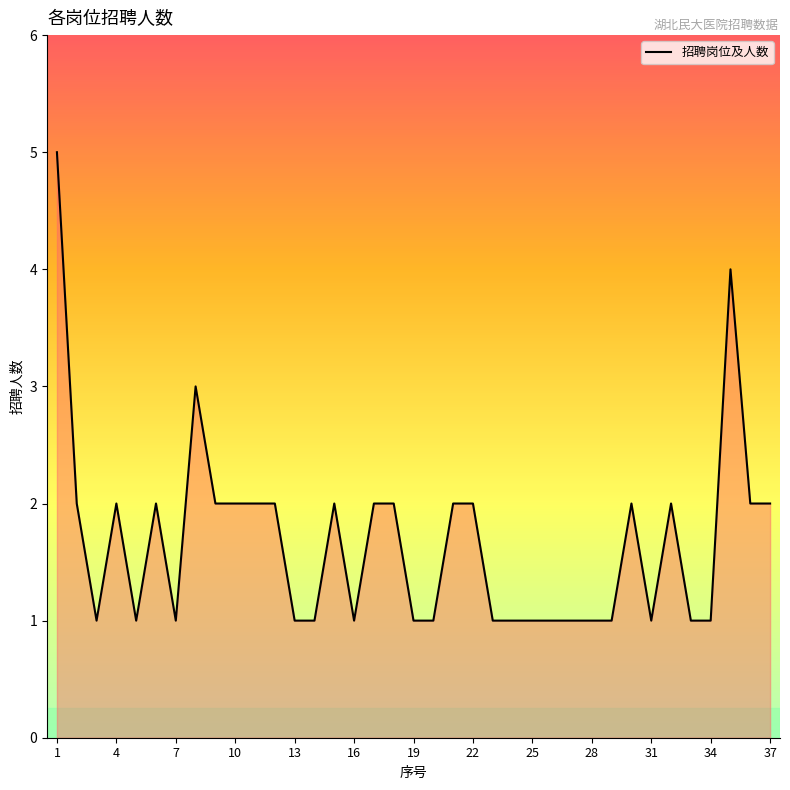

What is the difference between the maximum and minimum values?

4